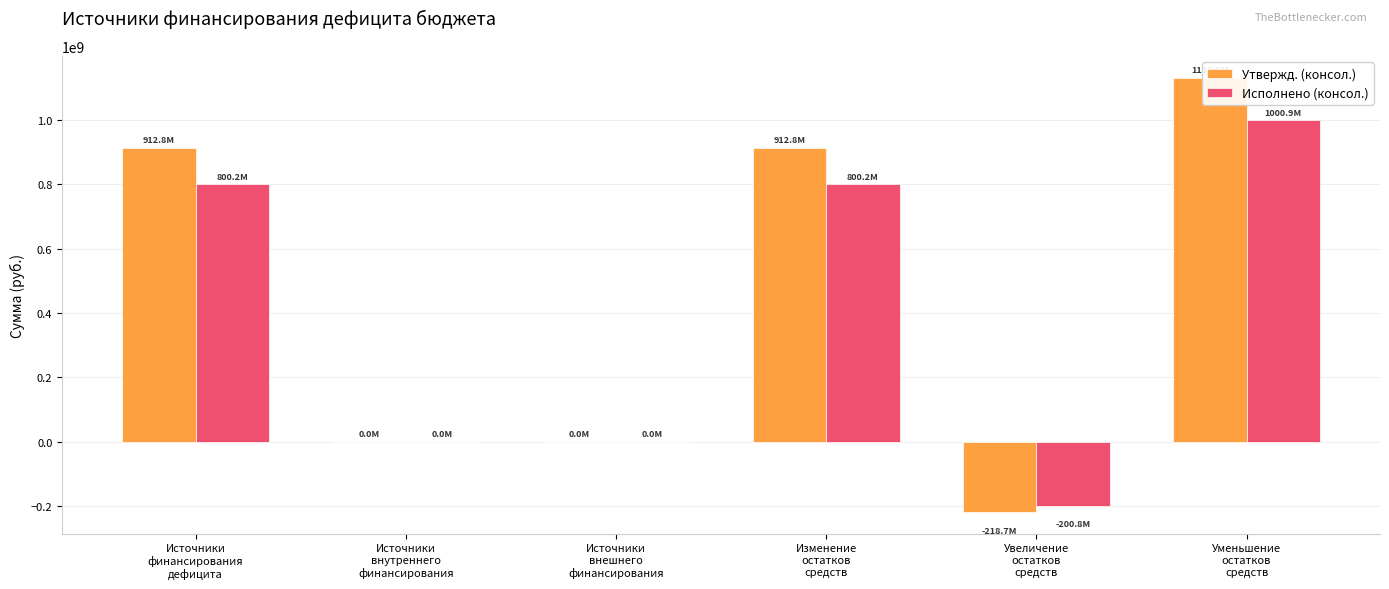

True or false: Исполнено (консол.) has a value of 800170955.4 at Источники
финансирования
дефицита.

True